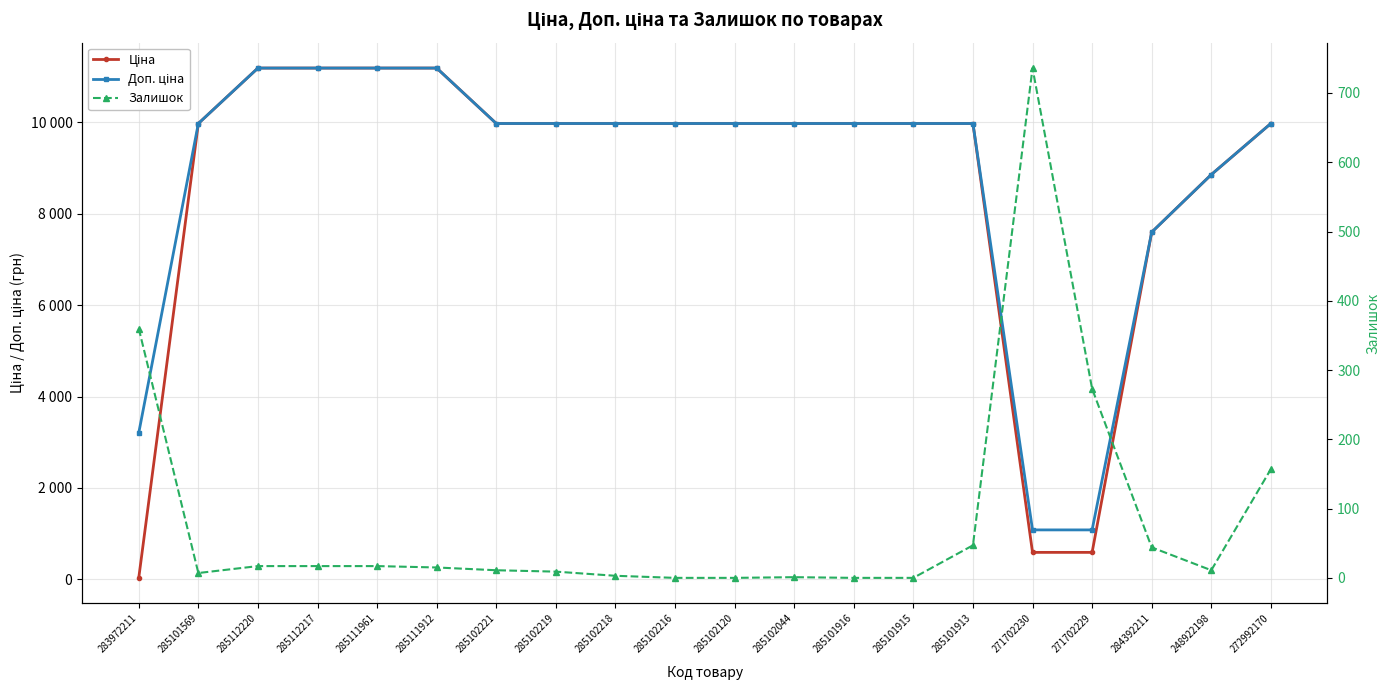

True or false: Залишок and Доп. ціна cross at least once.

False